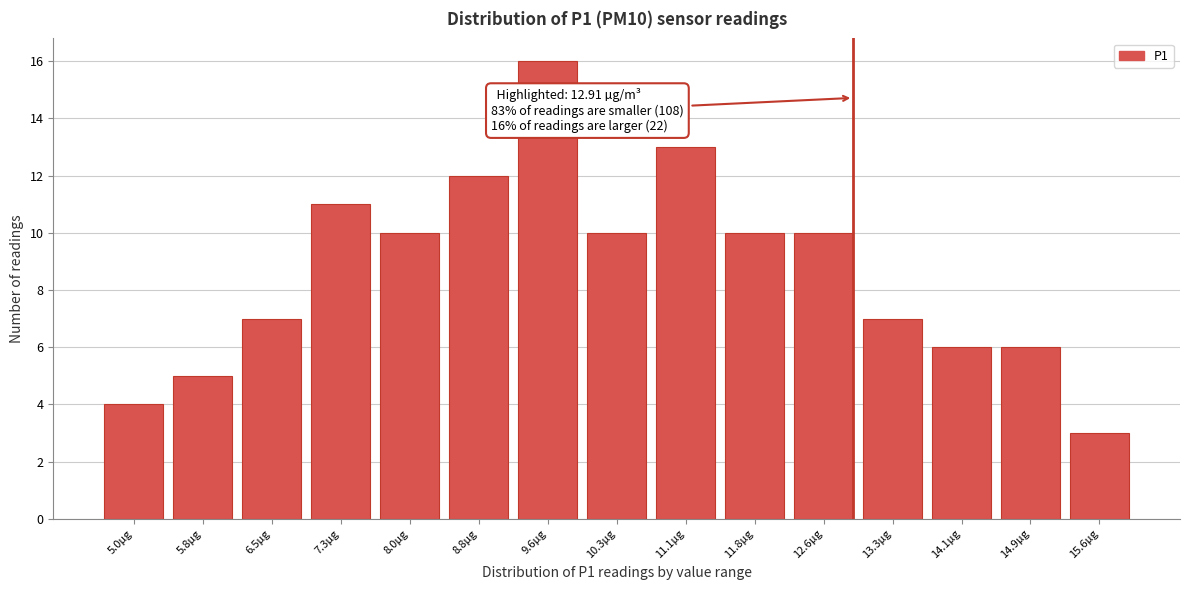

Which range on the x-axis has the tallest bar?

9.2 to 9.9